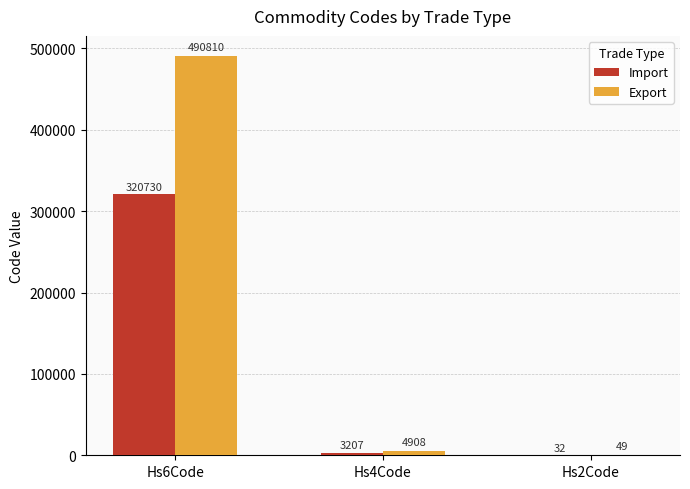

Which series has the widest spread of values?

Export